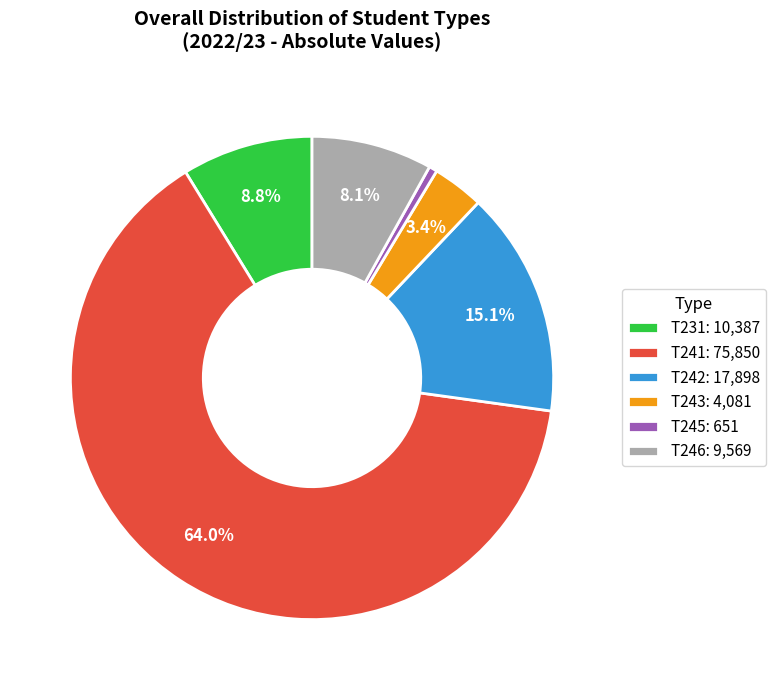

Which slice is the smallest?

T245